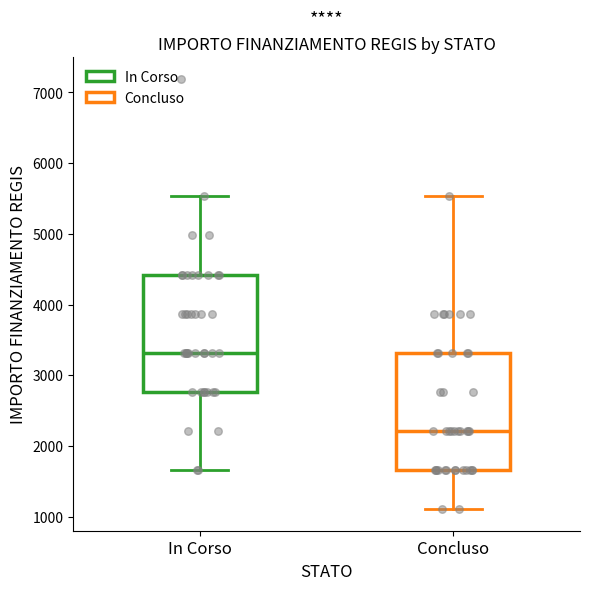

Where does the upper whisker of the box for In Corso end on the y-axis? The values are not printed on the chart, so give them approximately, as read against the axis.

5500